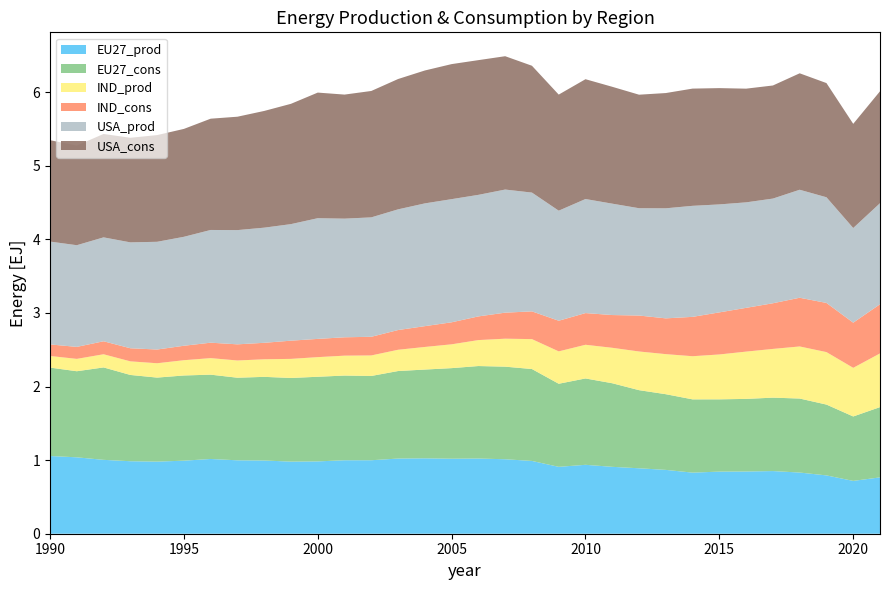

Reading left to right, extract all data points from this chart.

EU27_prod: 1990=1.1	1991=1.0	1992=1.0	1993=1.0	1994=1.0	1995=1.0	1996=1.0	1997=1.0	1998=1.0	1999=1.0	2000=1.0	2001=1.0	2002=1.0	2003=1.0	2004=1.0	2005=1.0	2006=1.0	2007=1.0	2008=1.0	2009=0.9	2010=0.9	2011=0.9	2012=0.9	2013=0.9	2014=0.8	2015=0.8	2016=0.8	2017=0.9	2018=0.8	2019=0.8	2020=0.7	2021=0.8
EU27_cons: 1990=1.2	1991=1.2	1992=1.3	1993=1.2	1994=1.1	1995=1.2	1996=1.1	1997=1.1	1998=1.1	1999=1.1	2000=1.2	2001=1.2	2002=1.1	2003=1.2	2004=1.2	2005=1.2	2006=1.3	2007=1.3	2008=1.2	2009=1.1	2010=1.2	2011=1.1	2012=1.1	2013=1.0	2014=1.0	2015=1.0	2016=1.0	2017=1.0	2018=1.0	2019=1.0	2020=0.9	2021=1.0
IND_prod: 1990=0.2	1991=0.2	1992=0.2	1993=0.2	1994=0.2	1995=0.2	1996=0.2	1997=0.2	1998=0.2	1999=0.3	2000=0.3	2001=0.3	2002=0.3	2003=0.3	2004=0.3	2005=0.3	2006=0.4	2007=0.4	2008=0.4	2009=0.4	2010=0.5	2011=0.5	2012=0.5	2013=0.5	2014=0.6	2015=0.6	2016=0.6	2017=0.7	2018=0.7	2019=0.7	2020=0.7	2021=0.7
IND_cons: 1990=0.2	1991=0.2	1992=0.2	1993=0.2	1994=0.2	1995=0.2	1996=0.2	1997=0.2	1998=0.2	1999=0.2	2000=0.2	2001=0.2	2002=0.3	2003=0.3	2004=0.3	2005=0.3	2006=0.3	2007=0.4	2008=0.4	2009=0.4	2010=0.4	2011=0.4	2012=0.5	2013=0.5	2014=0.5	2015=0.6	2016=0.6	2017=0.6	2018=0.7	2019=0.7	2020=0.6	2021=0.7
USA_prod: 1990=1.4	1991=1.4	1992=1.4	1993=1.4	1994=1.5	1995=1.5	1996=1.5	1997=1.6	1998=1.6	1999=1.6	2000=1.6	2001=1.6	2002=1.6	2003=1.6	2004=1.7	2005=1.7	2006=1.7	2007=1.7	2008=1.6	2009=1.5	2010=1.6	2011=1.5	2012=1.5	2013=1.5	2014=1.5	2015=1.5	2016=1.4	2017=1.4	2018=1.5	2019=1.4	2020=1.3	2021=1.4
USA_cons: 1990=1.4	1991=1.4	1992=1.4	1993=1.4	1994=1.4	1995=1.5	1996=1.5	1997=1.5	1998=1.6	1999=1.6	2000=1.7	2001=1.7	2002=1.7	2003=1.8	2004=1.8	2005=1.8	2006=1.8	2007=1.8	2008=1.7	2009=1.6	2010=1.6	2011=1.6	2012=1.5	2013=1.6	2014=1.6	2015=1.6	2016=1.5	2017=1.5	2018=1.6	2019=1.6	2020=1.4	2021=1.5